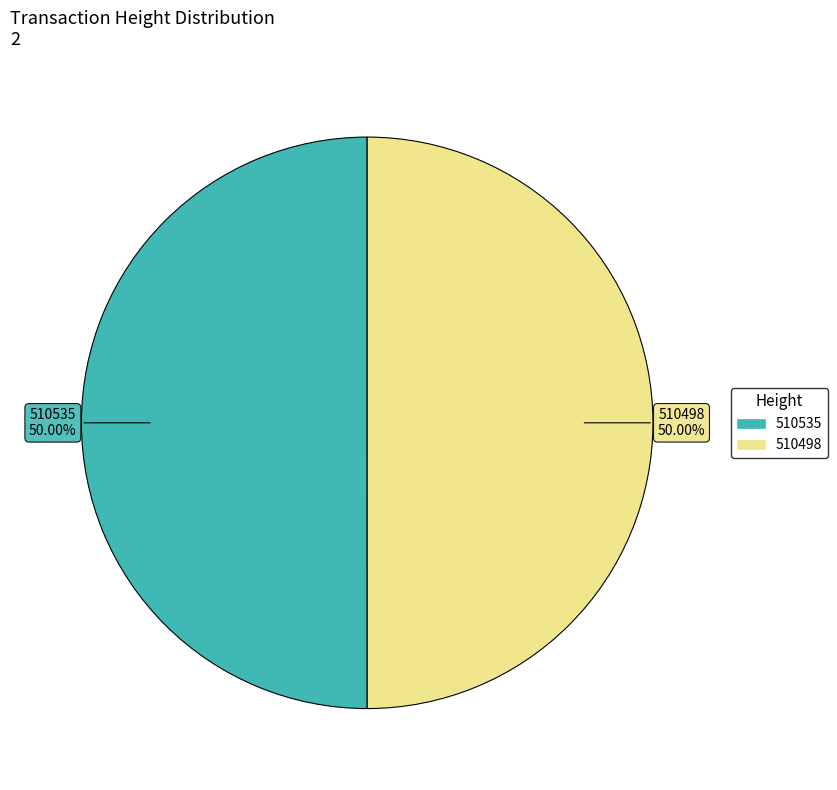

What is the ratio of the value at 510498 to the value at 510535?

1.0